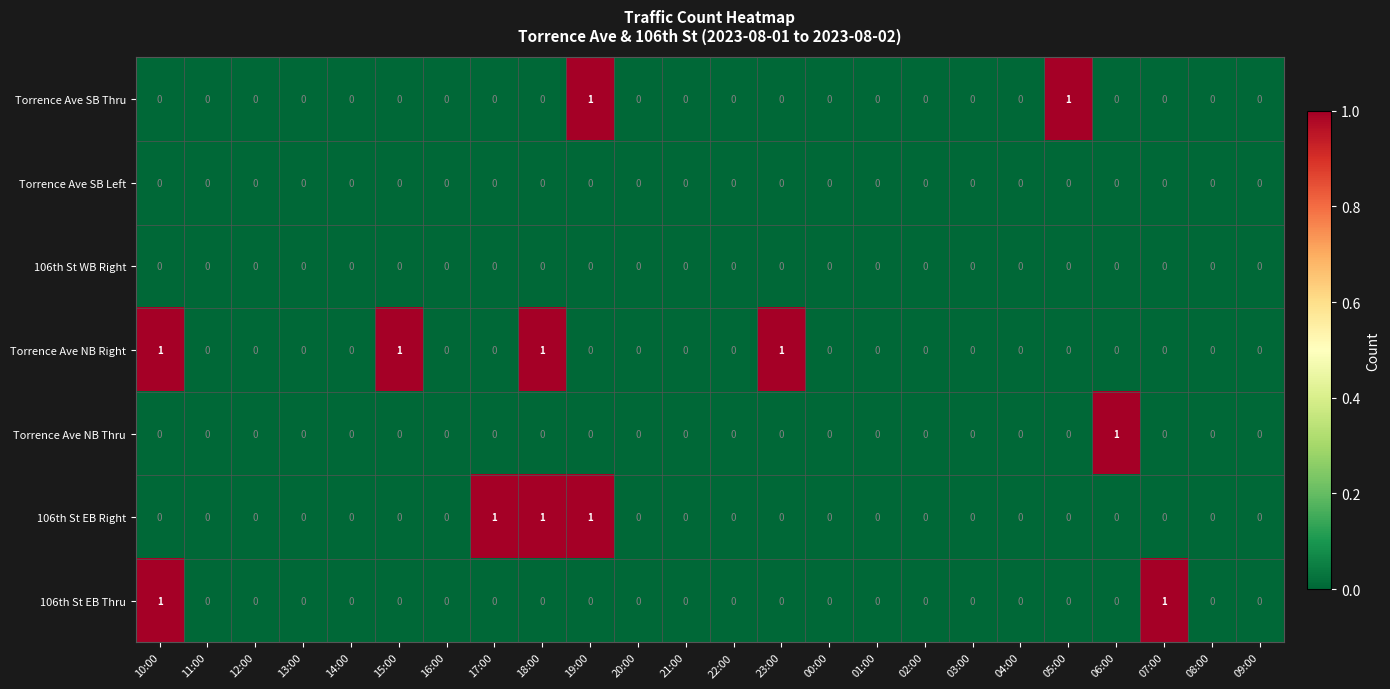

How many Torrence Ave SB Thru values are between 0 and 1?

24